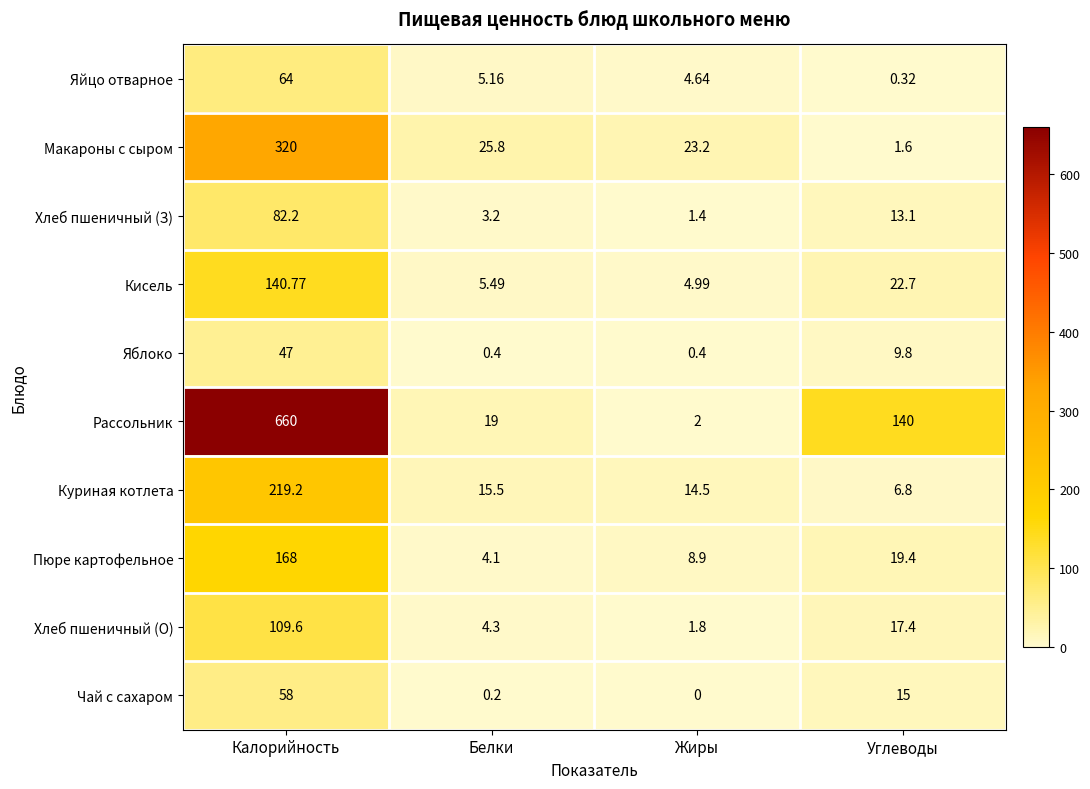

How many data points does each series have?

4